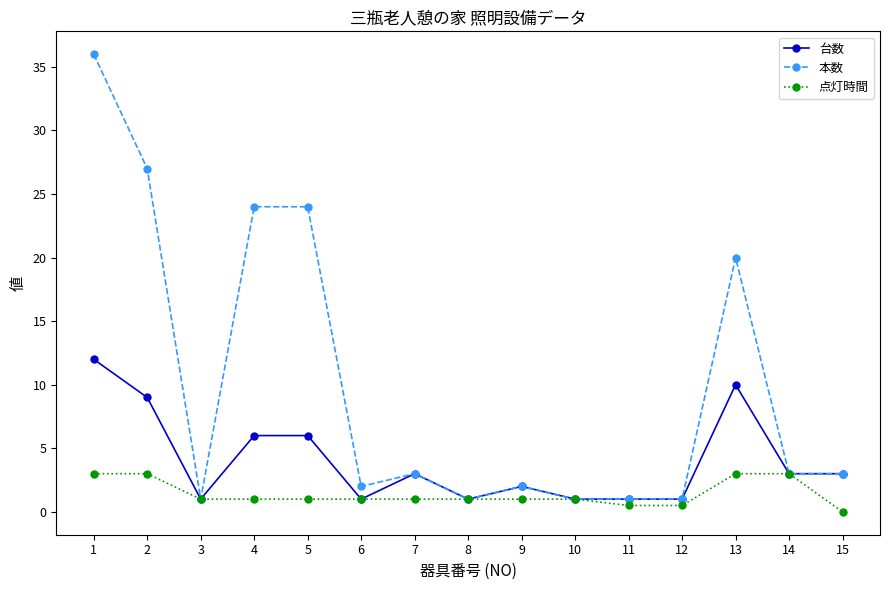

True or false: 本数 has a value of 3.0 at 7.

True